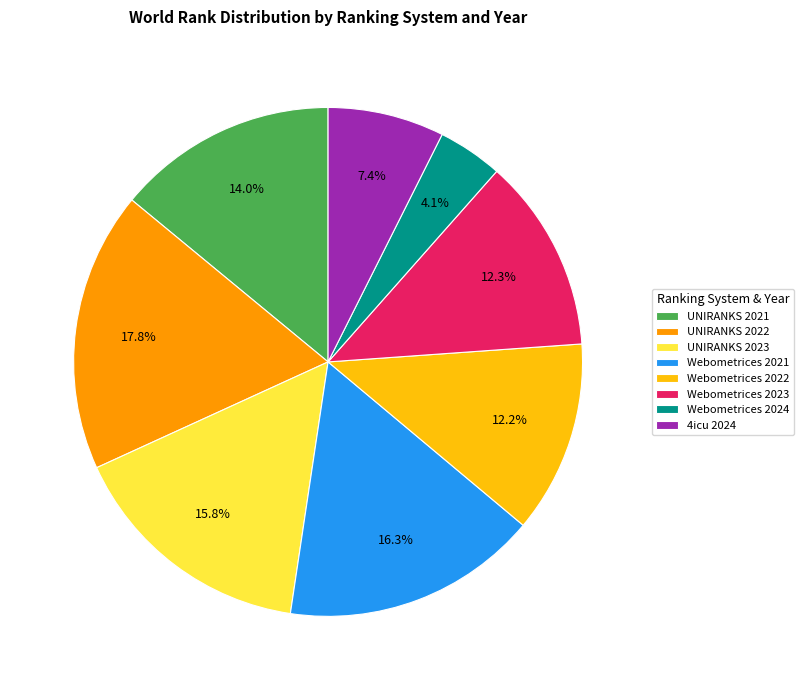

Does any single category account for the majority?

No